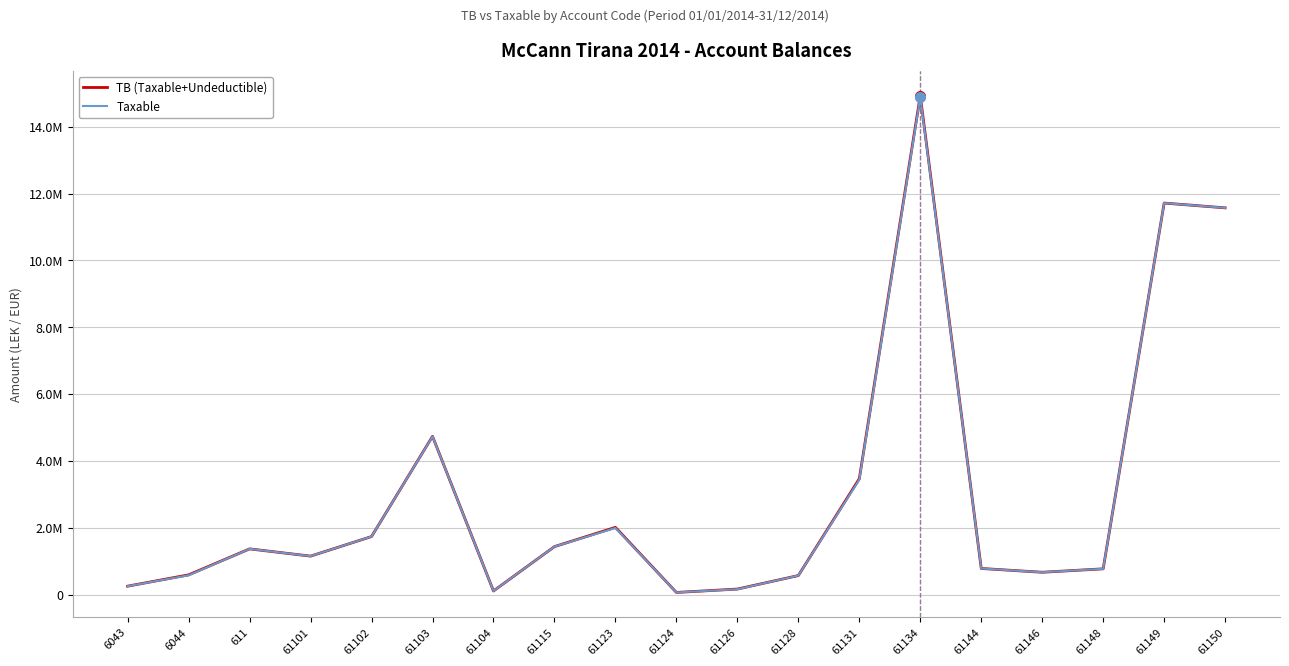

Which series has the largest range (max minus min)?

TB (Taxable+Undeductible)